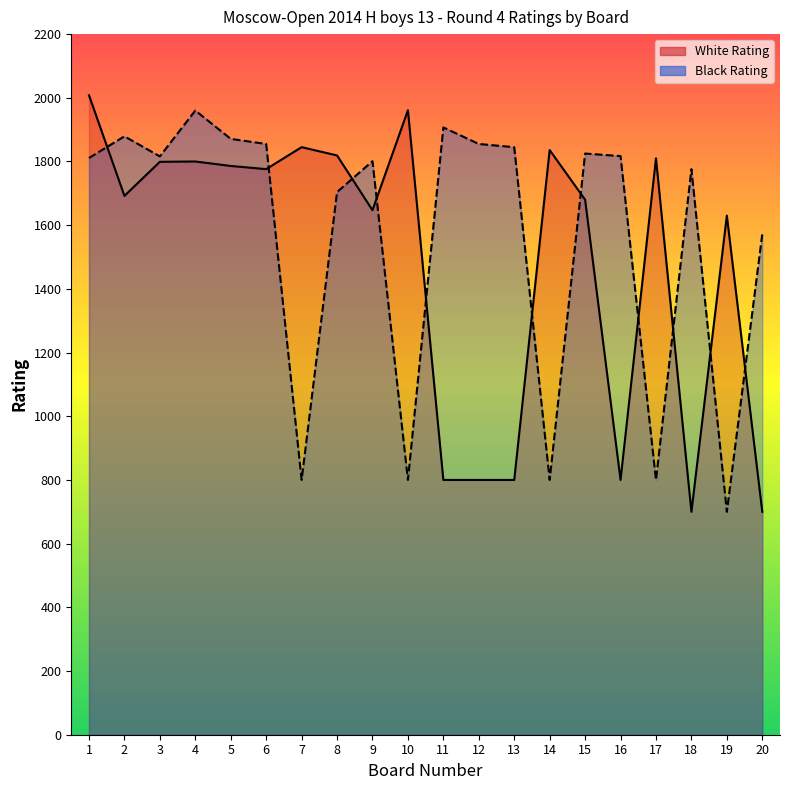

The value of White Rating at 17 is 543. True or false?

False